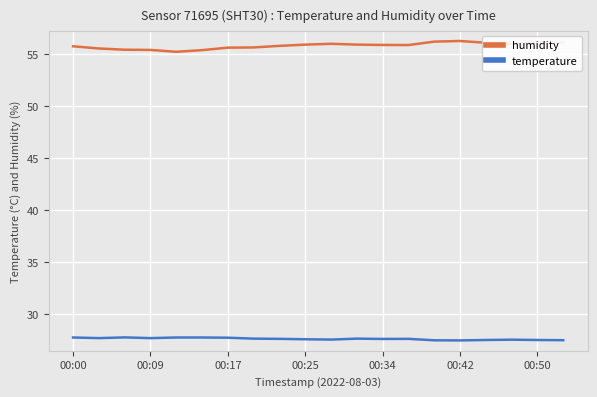

Which series has the largest range (max minus min)?

humidity